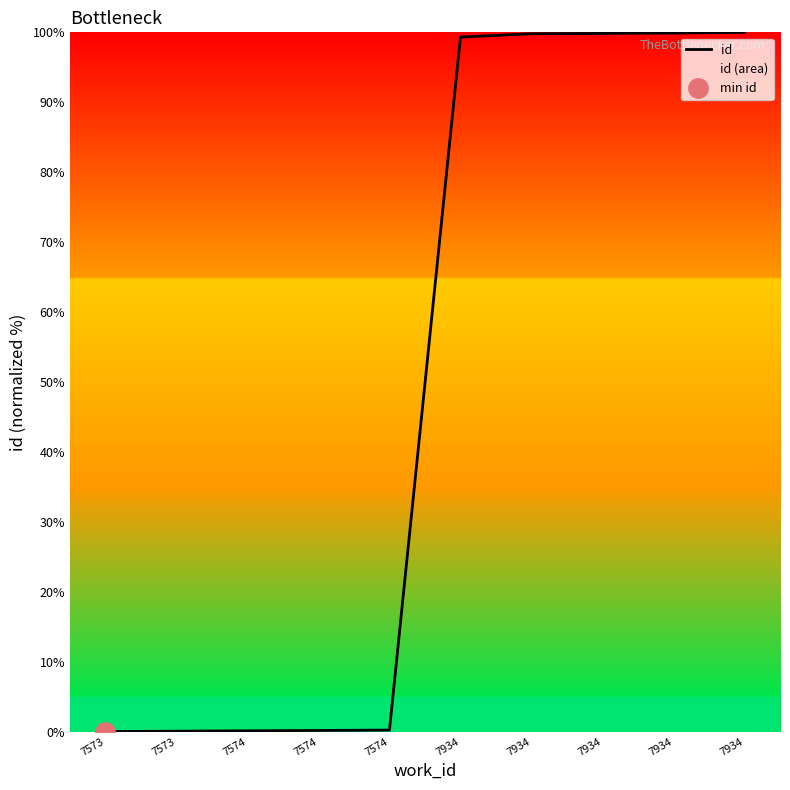

Rank the categories by value from highest to lowest.

7934, 7934, 7934, 7934, 7934, 7574, 7574, 7574, 7573, 7573